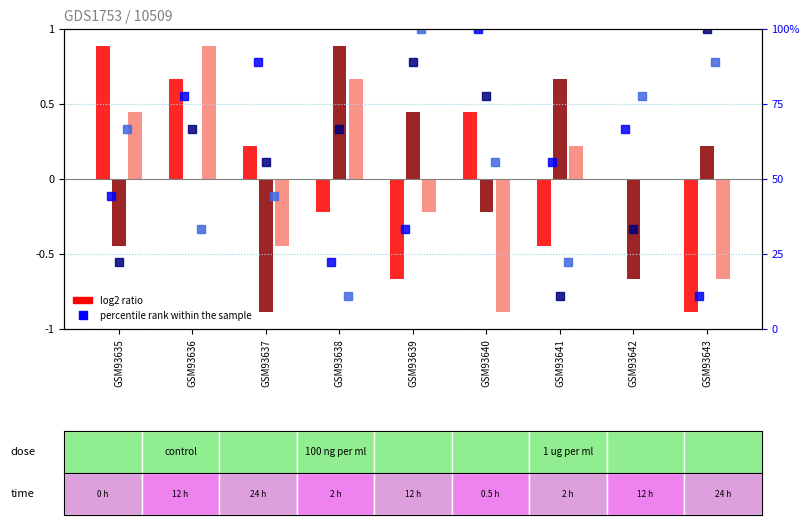

Is the value of col_9 at GSM93637 greater than the value of col_4 at GSM93640?

Yes